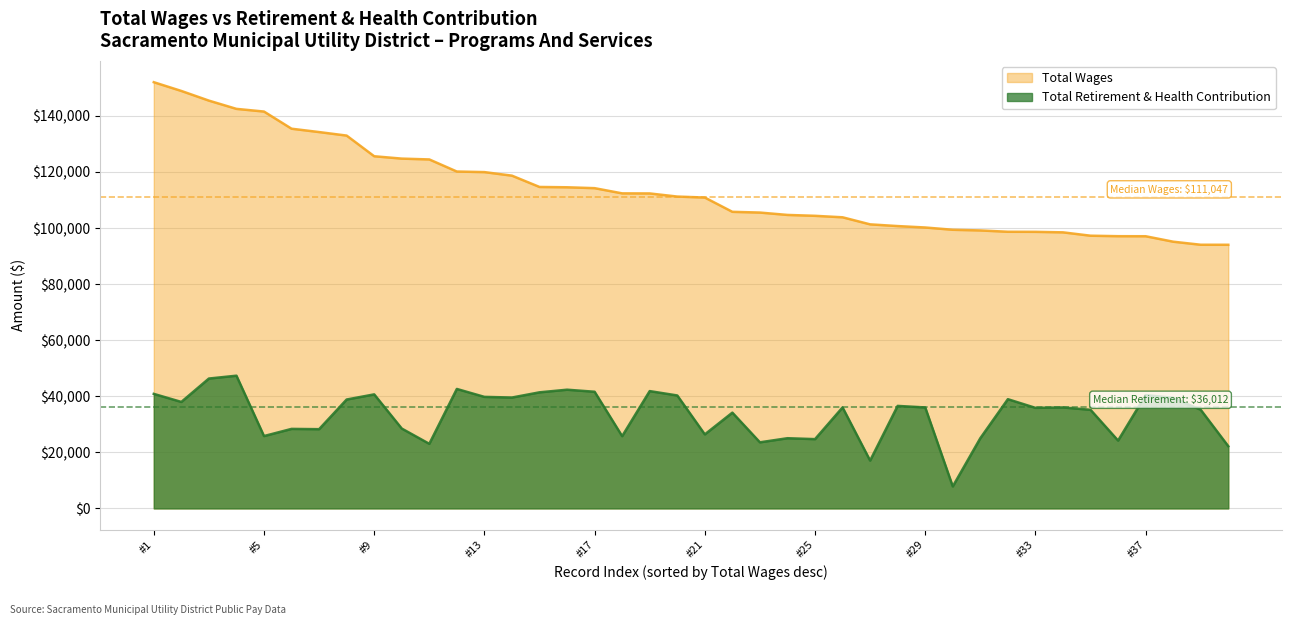

What is the value of the Total Wages point at the 26th from the left?

103828